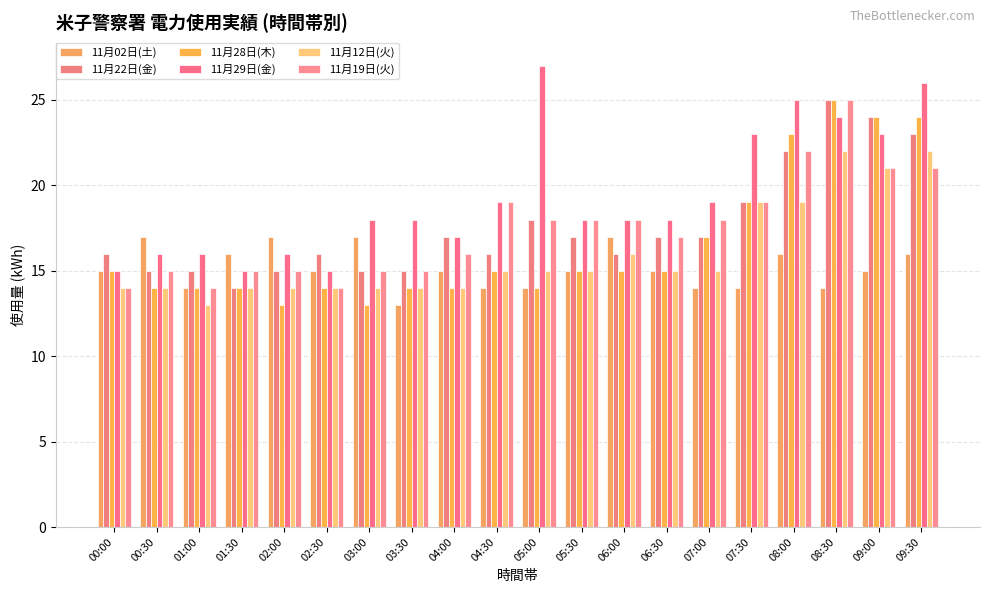

Does the chart contain any negative values?

No